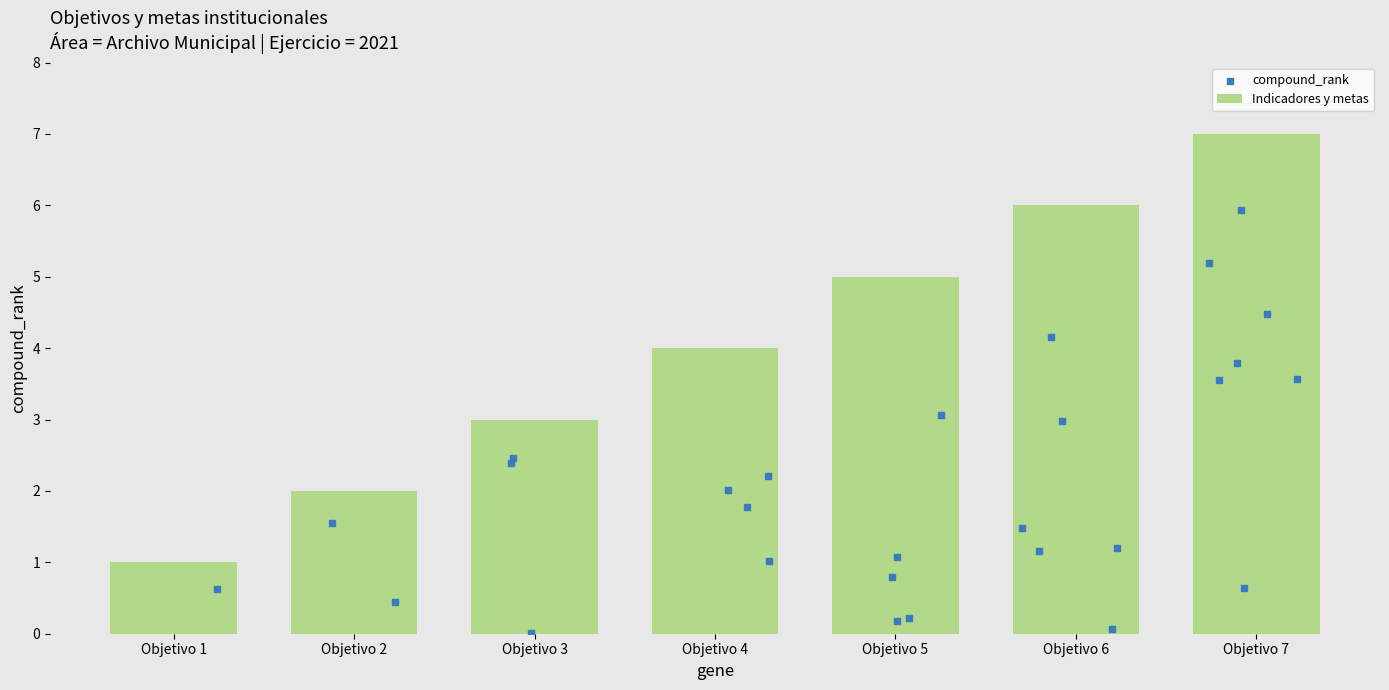

What is the ratio of the value at Objetivo 1 to the value at Objetivo 5?

0.2